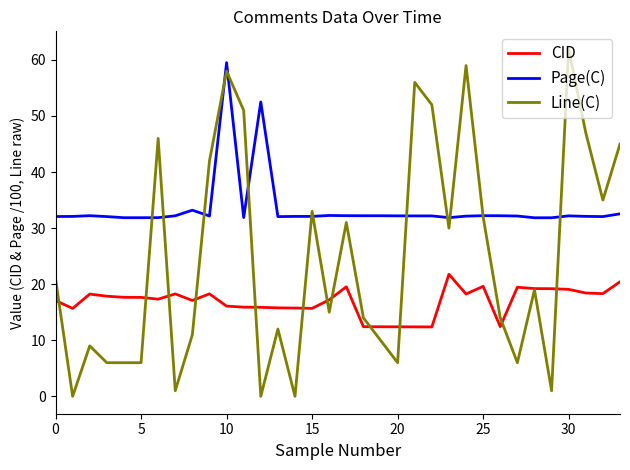

True or false: CID and Page(C) intersect in this chart.

False